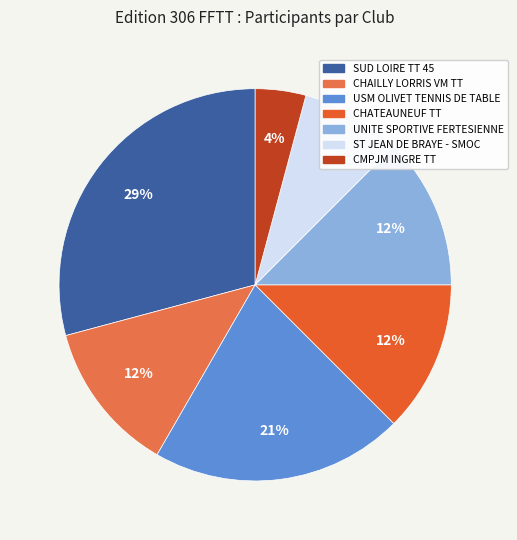

Count the number of slices in the pie.

7